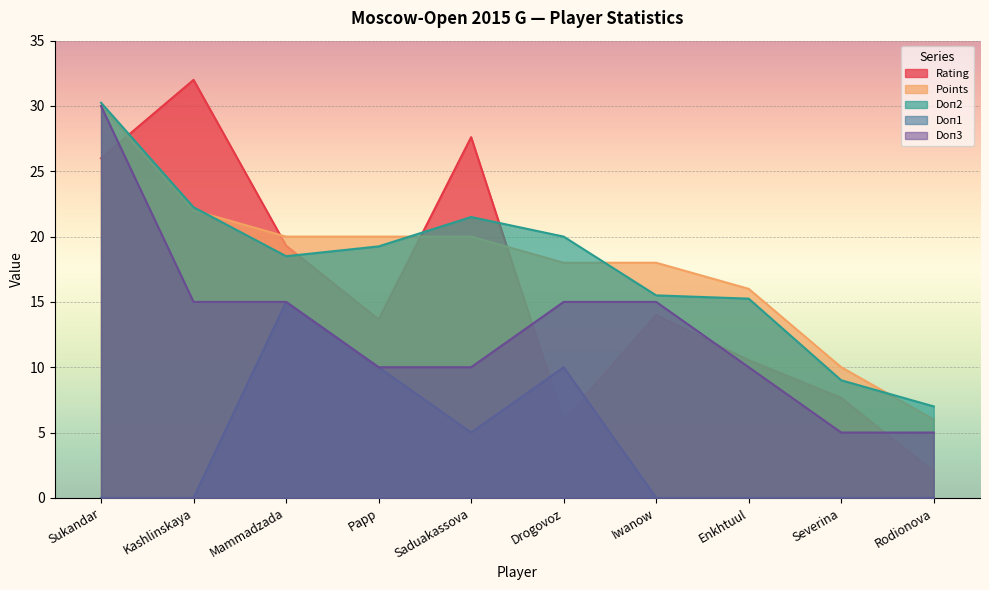

Is it true that Points equals 26.4 at Enkhtuul?

False